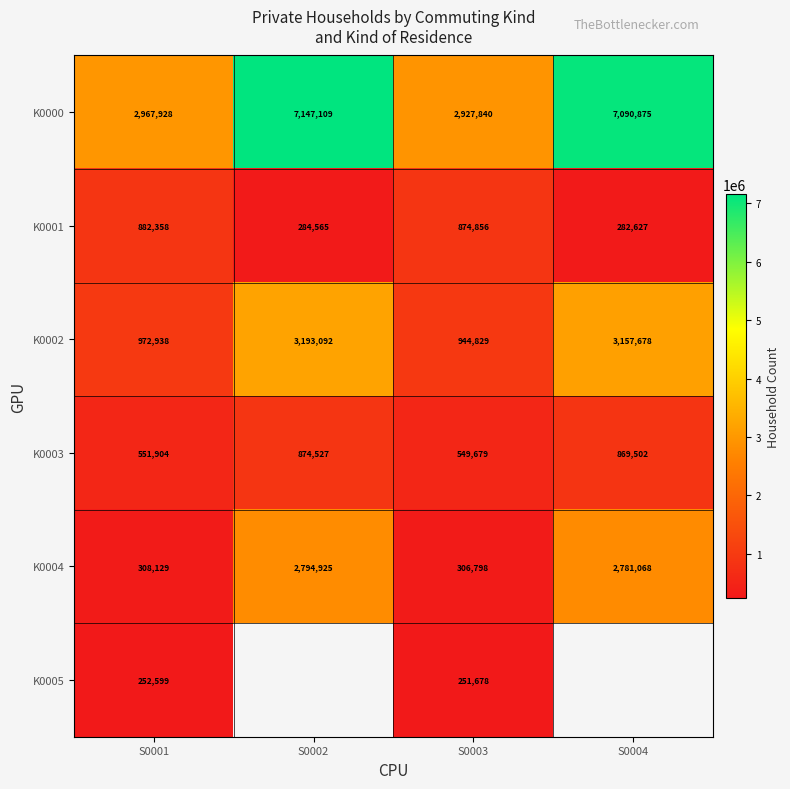

What is the spread (max minus min) of values at S0003?

2676162